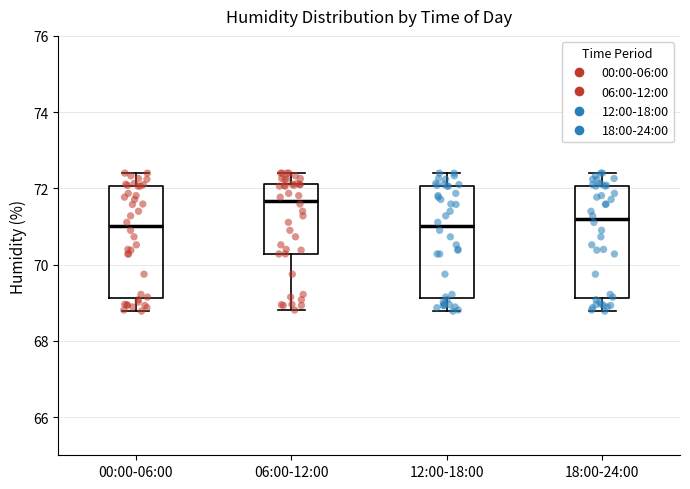

Where is the lower edge of the box for 12:00-18:00 on the y-axis? The values are not printed on the chart, so give them approximately, as read against the axis.

69.2